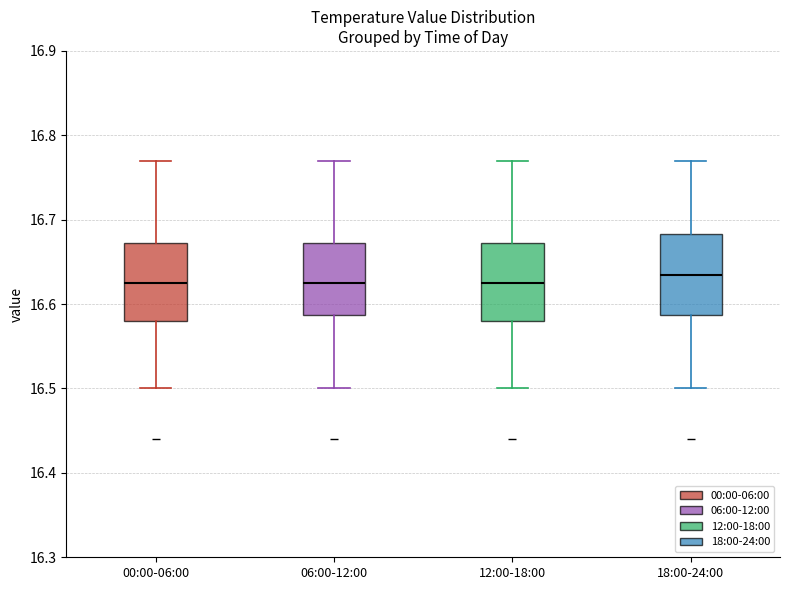

Reading left to right, transcribe this box plot: for each box, give where its median line is, the range the box spans, and where its two whiskers end, as read against the y-axis. The values are not printed on the chart, so give them approximately, as read against the axis.

00:00-06:00: median 16.63, box 16.58 to 16.67, whiskers 16.50 to 16.77
06:00-12:00: median 16.63, box 16.59 to 16.67, whiskers 16.50 to 16.77
12:00-18:00: median 16.63, box 16.58 to 16.67, whiskers 16.50 to 16.77
18:00-24:00: median 16.64, box 16.59 to 16.68, whiskers 16.50 to 16.77